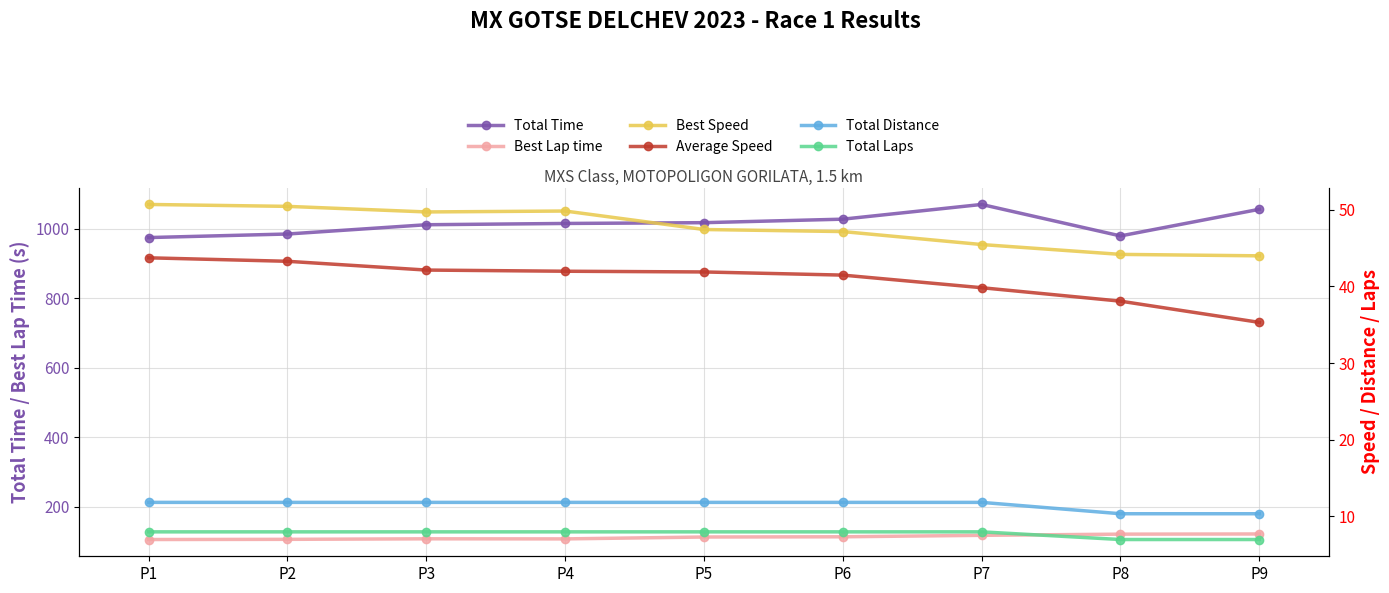

True or false: Total Time has more than 0 points higher than both neighbors.

True